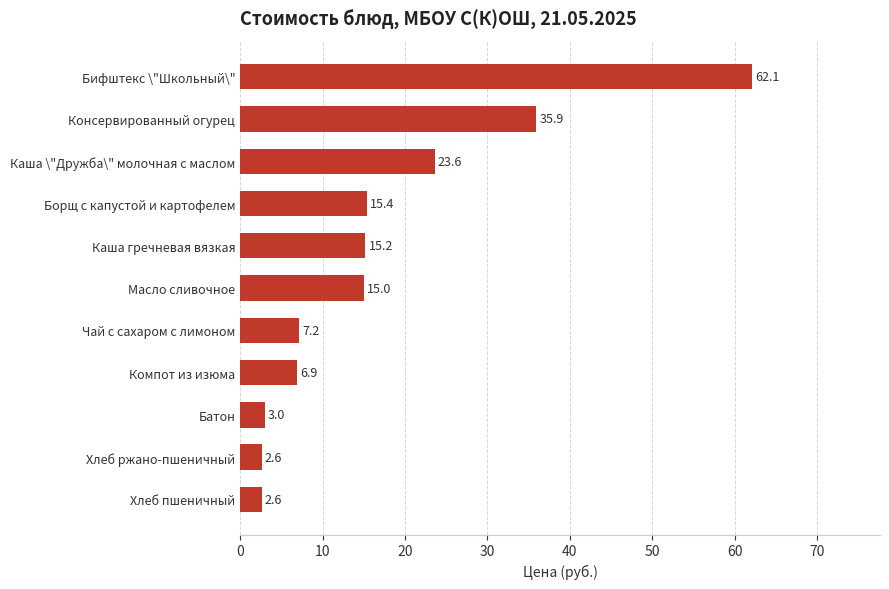

What is the change in value from Каша гречневая вязкая to Борщ с капустой и картофелем?

+0.2